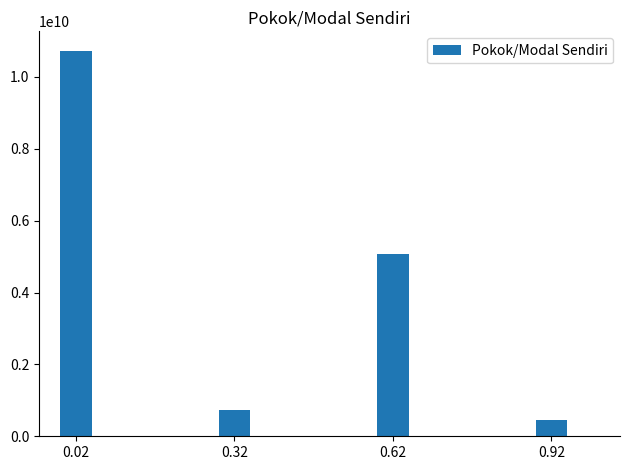

How many data points are less than 5061351245?

2